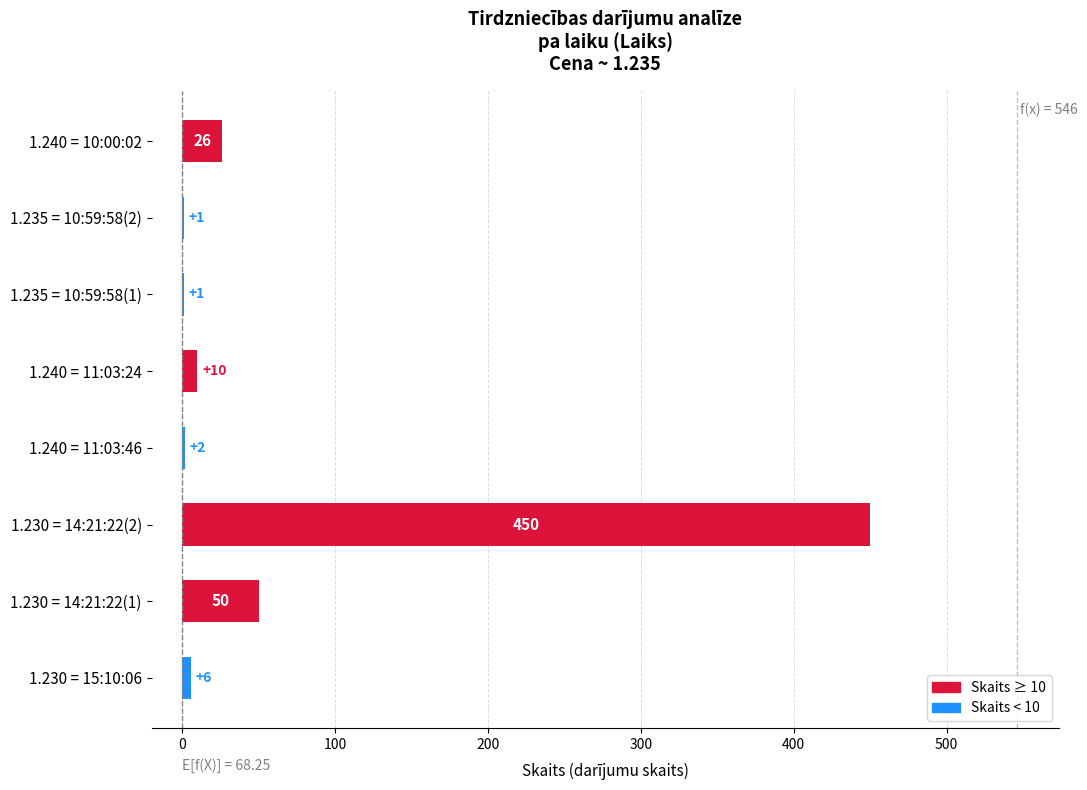

What is the change in value from 1.230 = 14:21:22(1) to 1.235 = 10:59:58(1)?

-49